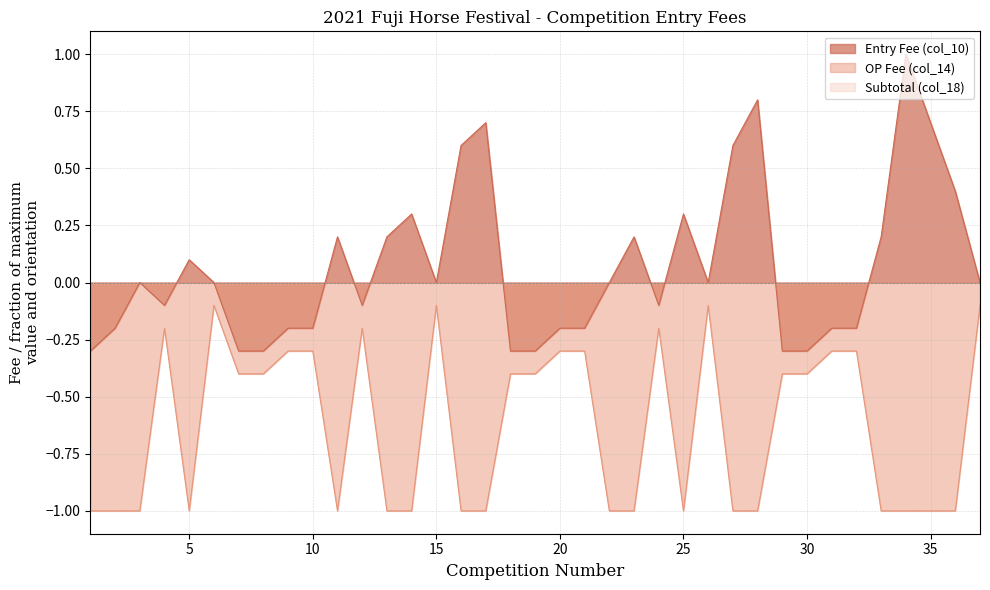

Reading left to right, what are all the values shown in this chart?

Entry Fee (col_10): -0.3	-0.2	0.0	-0.1	0.1	0.0	-0.3	-0.3	-0.2	-0.2	0.2	-0.1	0.2	0.3	0.0	0.6	0.7	-0.3	-0.3	-0.2	-0.2	0.0	0.2	-0.1	0.3	0.0	0.6	0.8	-0.3	-0.3	-0.2	-0.2	0.2	1.0	0.7	0.4	0.0
OP Fee (col_14): -1.0	-1.0	-1.0	-0.2	-1.0	-0.1	-0.4	-0.4	-0.3	-0.3	-1.0	-0.2	-1.0	-1.0	-0.1	-1.0	-1.0	-0.4	-0.4	-0.3	-0.3	-1.0	-1.0	-0.2	-1.0	-0.1	-1.0	-1.0	-0.4	-0.4	-0.3	-0.3	-1.0	-1.0	-1.0	-1.0	-0.1